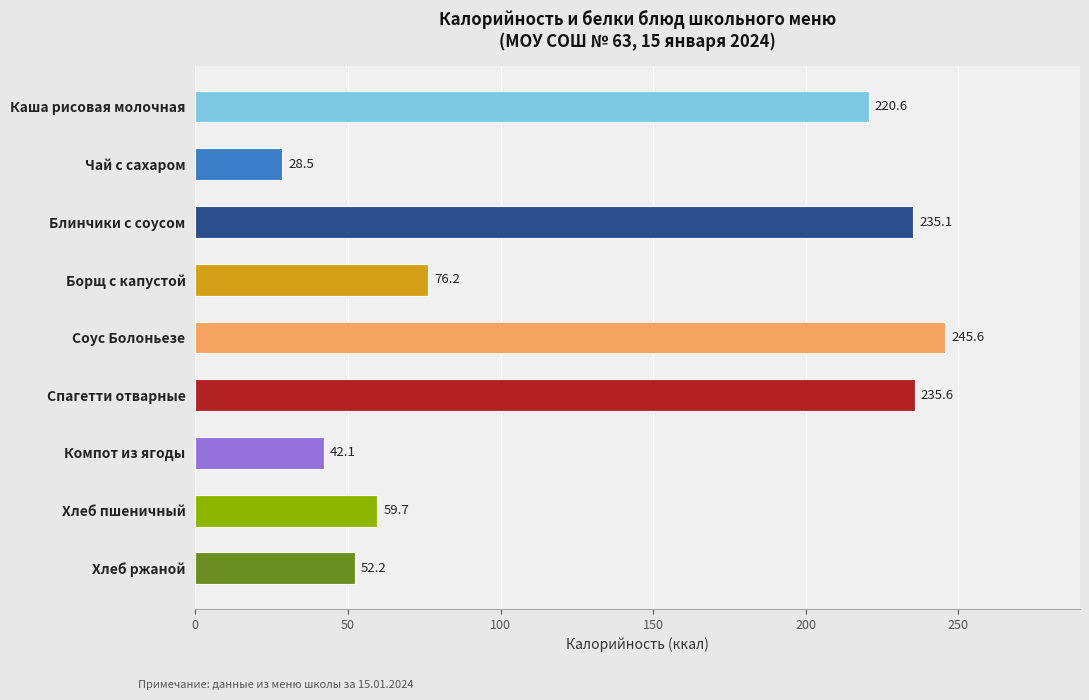

Reading bottom to top, transcribe all the data shown in this chart.

Хлеб ржаной=52.2	Хлеб пшеничный=59.7	Компот из ягоды=42.1	Спагетти отварные=235.6	Соус Болоньезе=245.6	Борщ с капустой=76.2	Блинчики с соусом=235.1	Чай с сахаром=28.5	Каша рисовая молочная=220.6